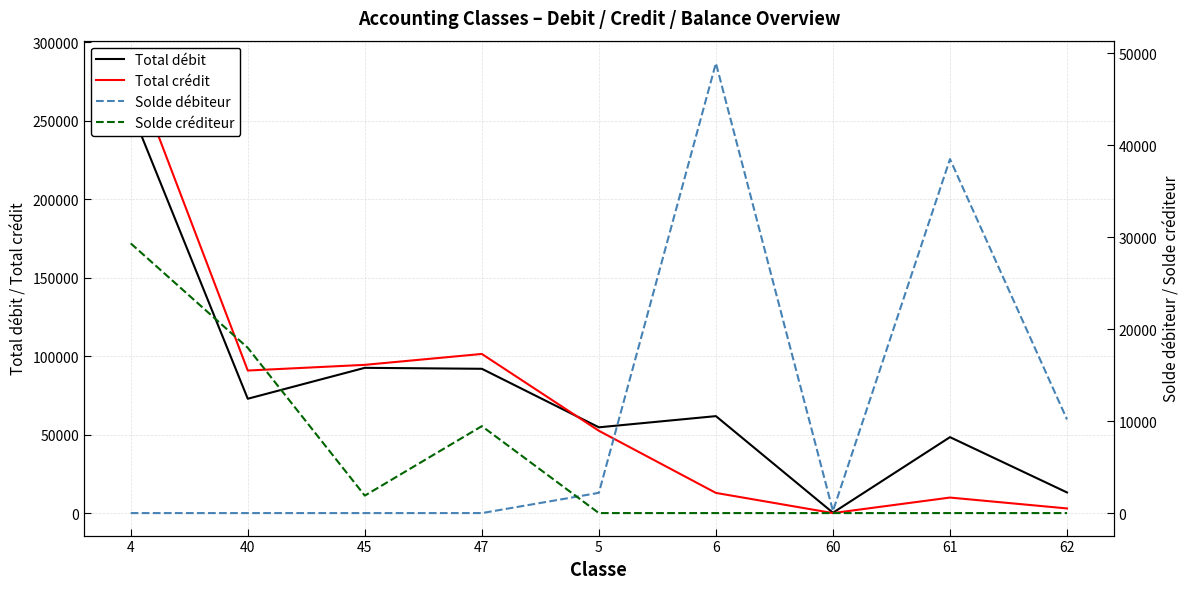

At which label does Total crédit reach its peak?

4